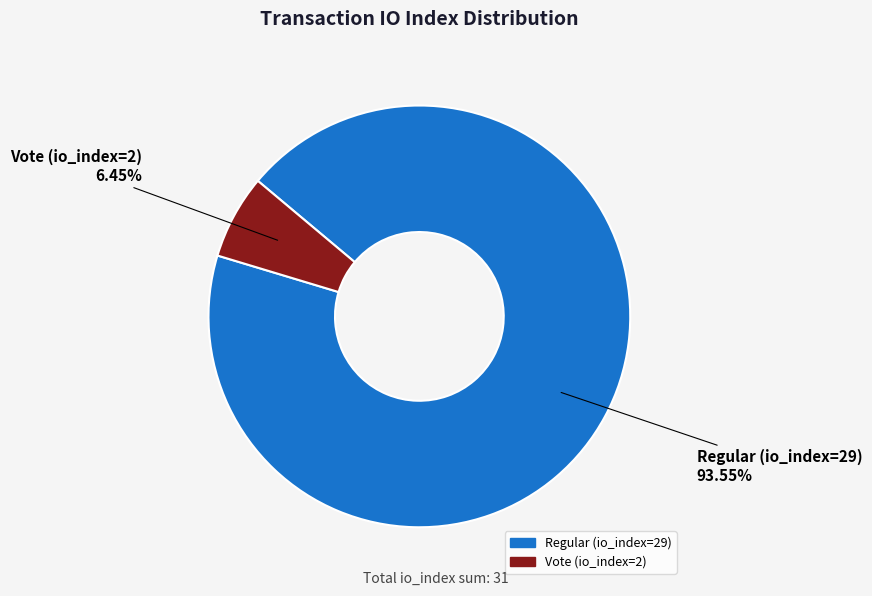

Which category has the biggest portion of the pie?

Regular (io_index=29)